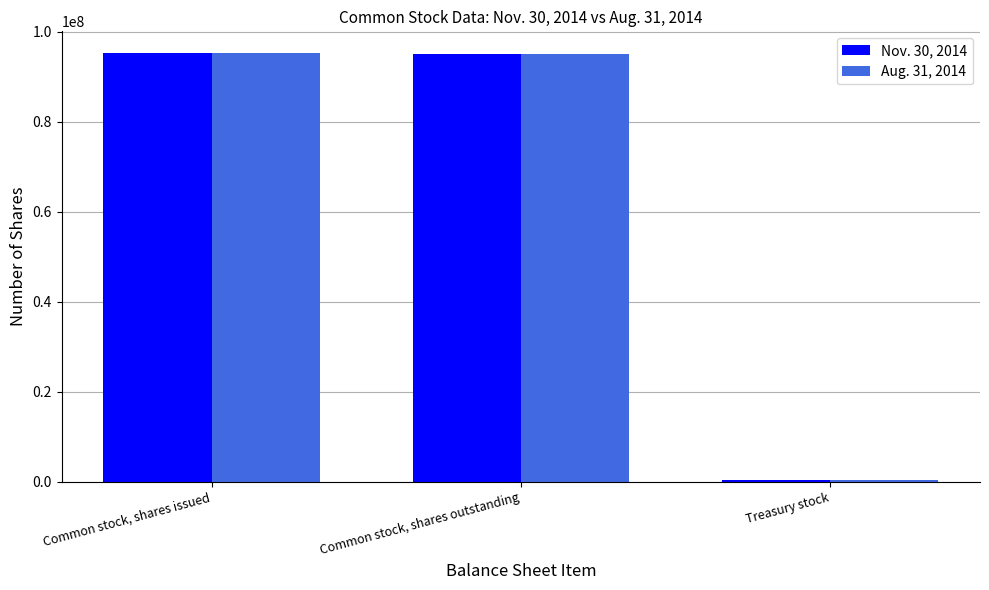

What is the greatest value displayed?

95316155